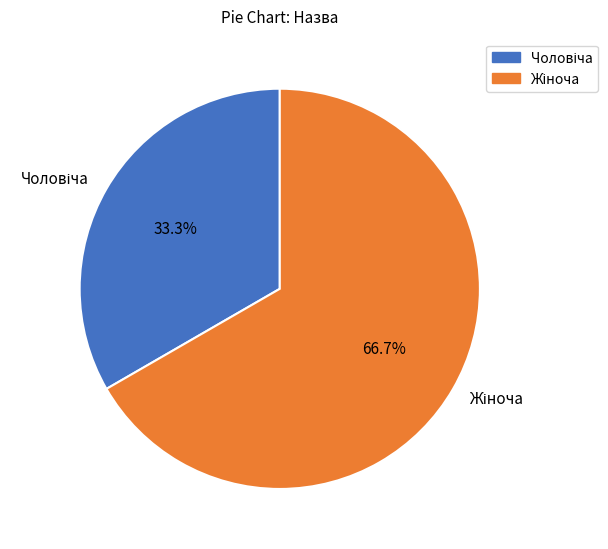

Does any single category account for the majority?

Yes